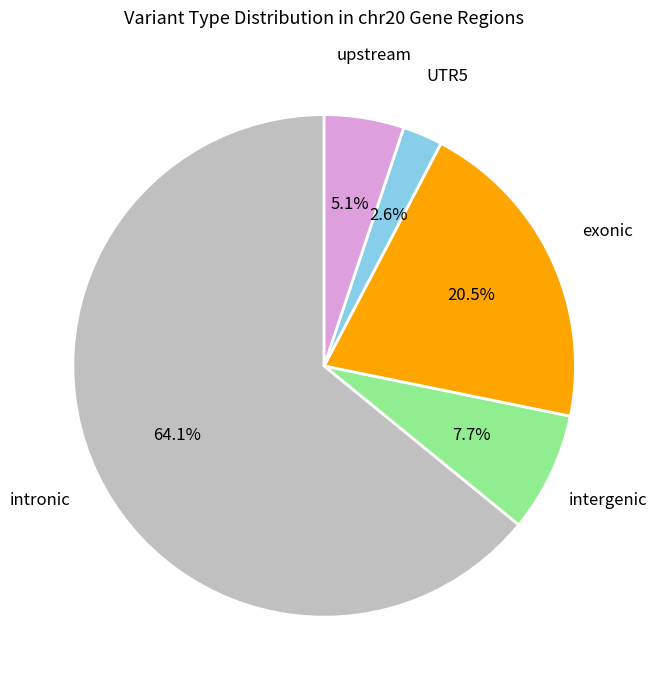

Combined, do exonic and UTR5 account for over 50%?

No